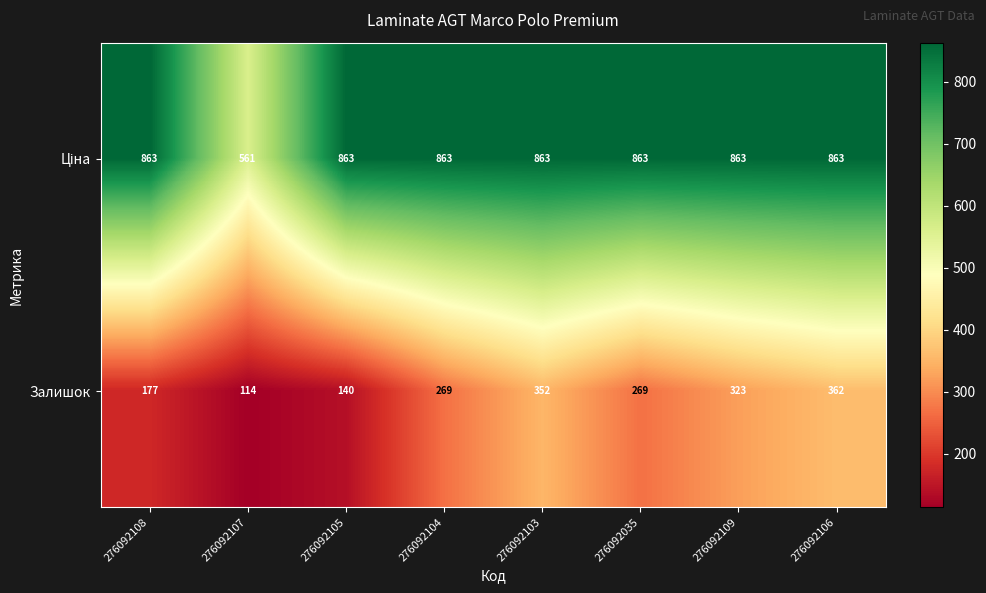

What is the total value across all series at 276092035?

1132